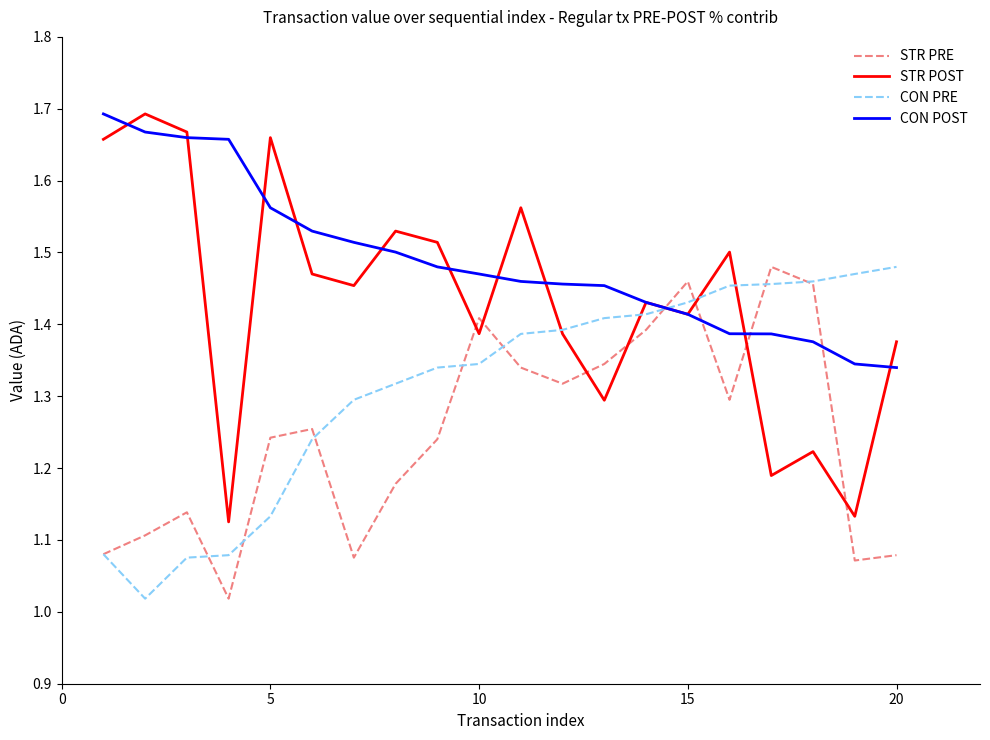

Which series has the largest total across all categories?

CON POST